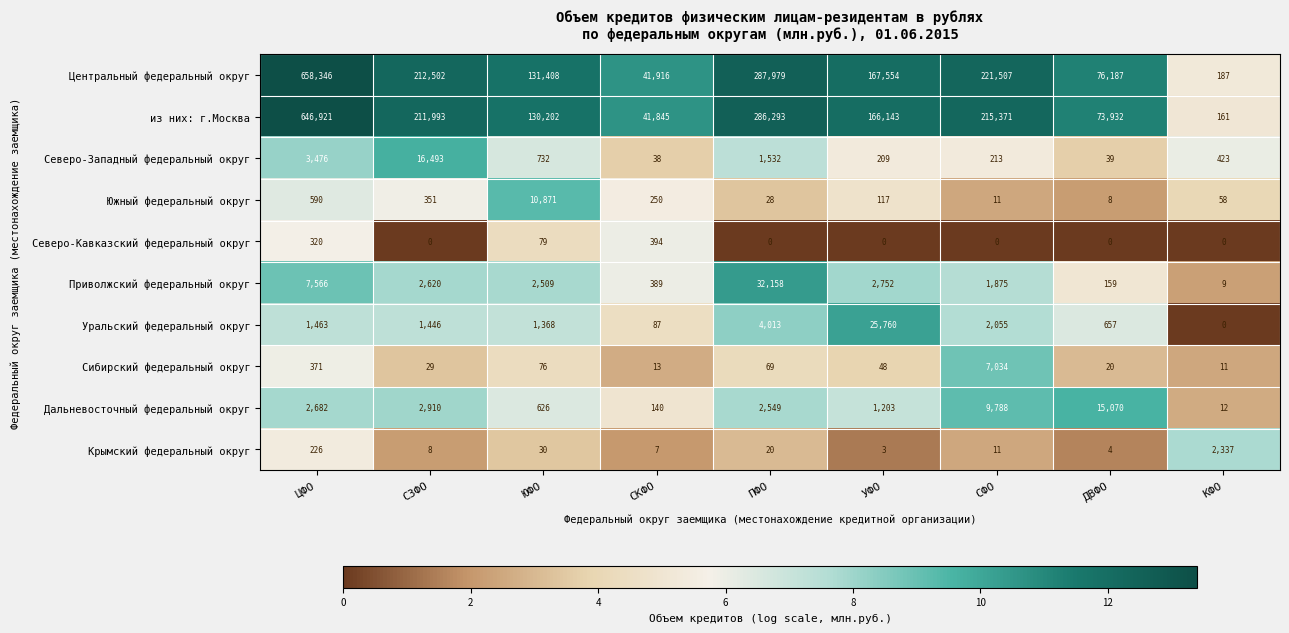

What is the approximate value of из них: г.Москва at ДВФО?

73932